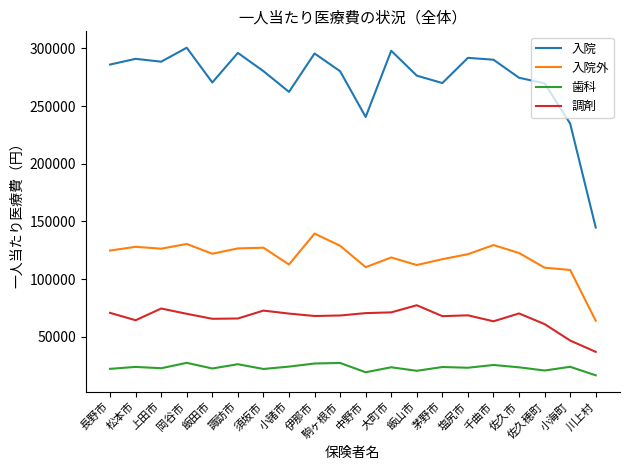

What is the average value of the 入院外 series?

119011.2